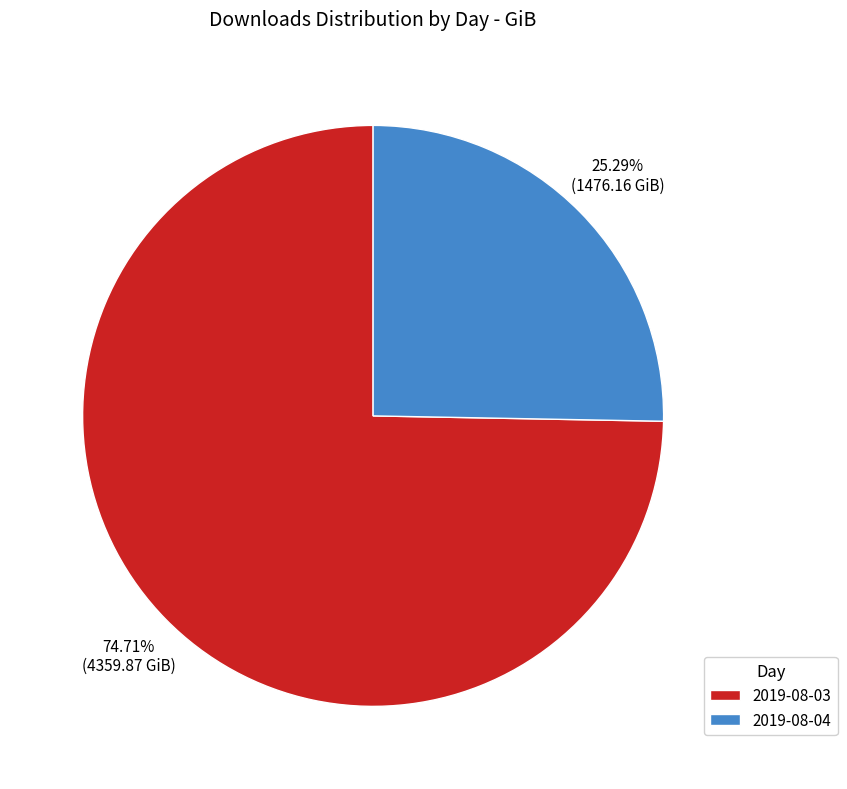

Rank the categories by value from highest to lowest.

2019-08-03, 2019-08-04